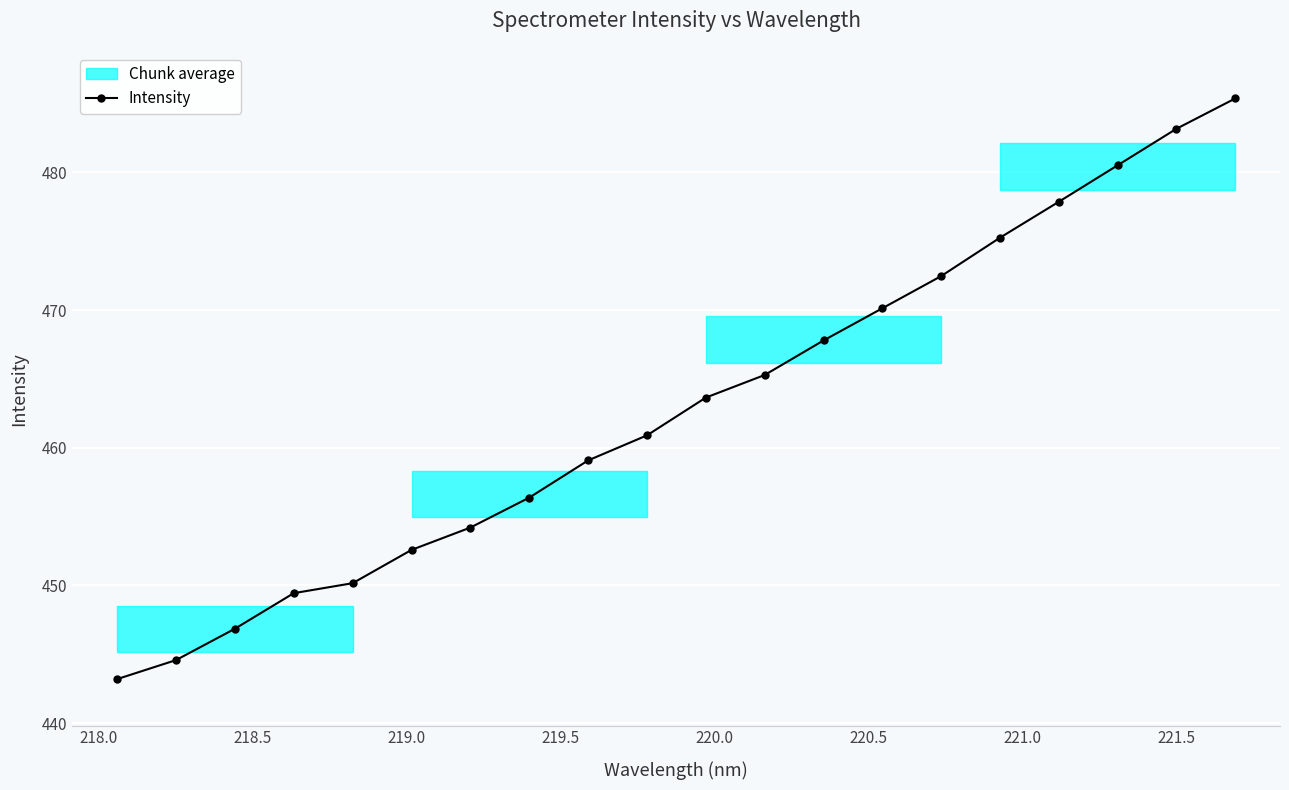

How many lines are shown in the chart?

1